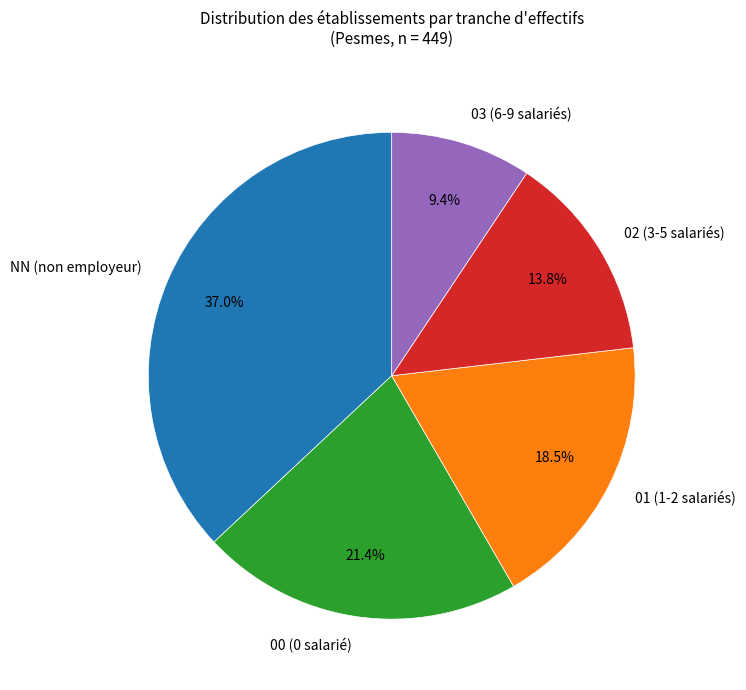

How many slices are in this pie chart?

5